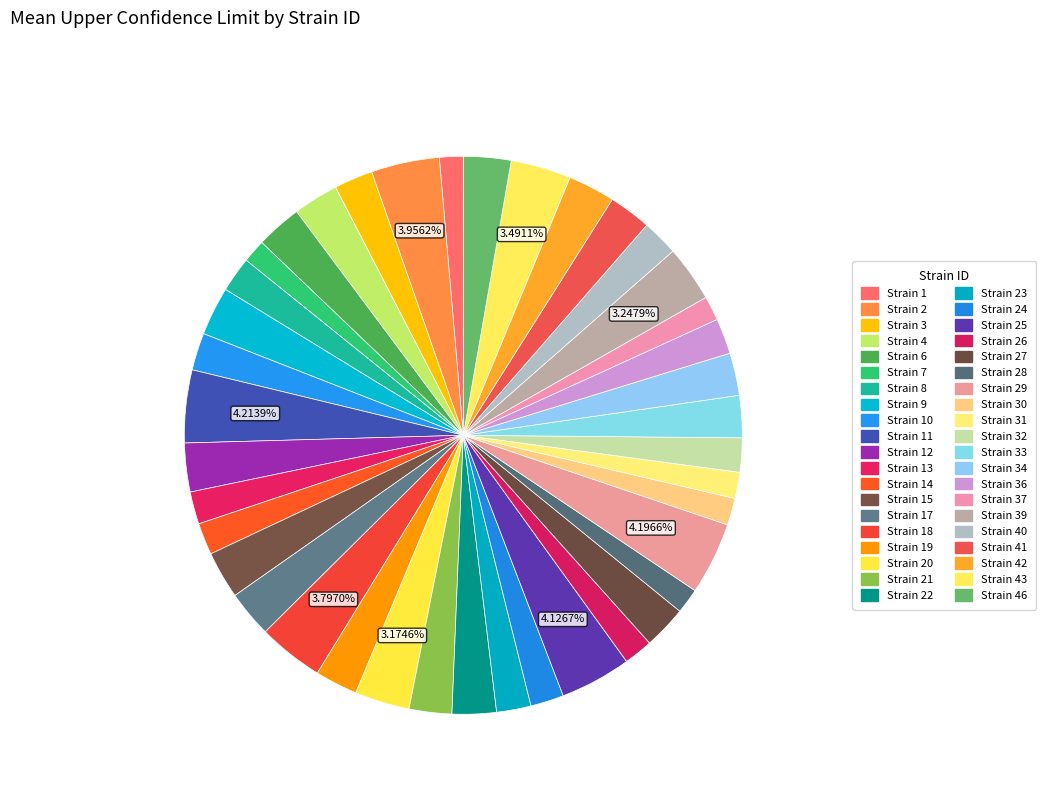

How many slices are in this pie chart?

40